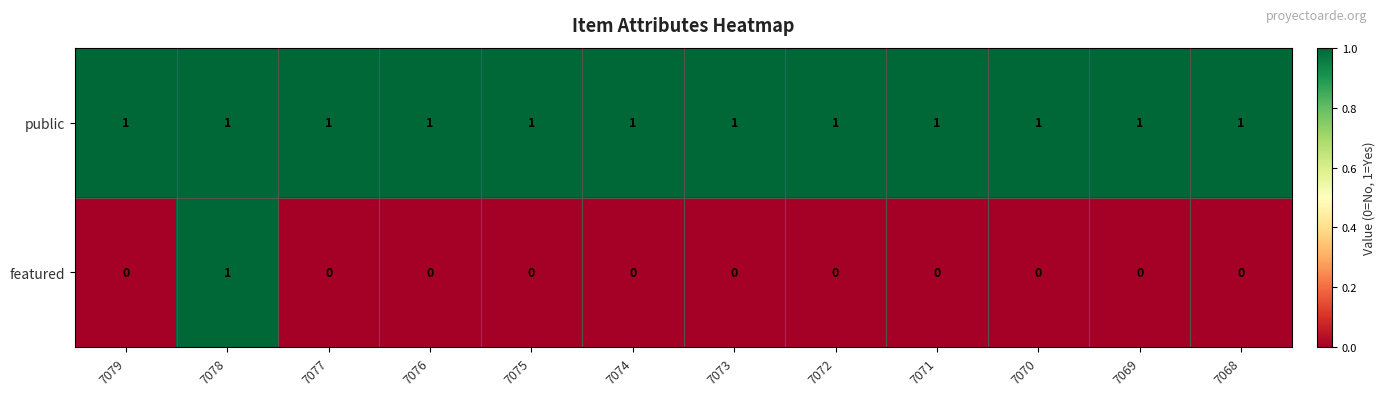

What is the sum of all public values?

12